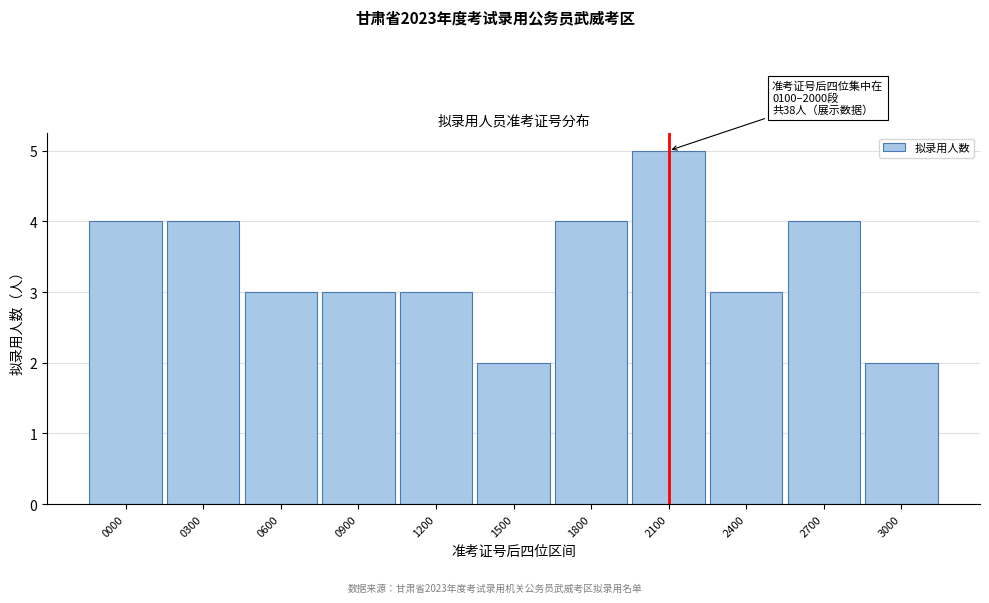

Reading left to right, list all the values displayed in this chart.

0000=4	0300=4	0600=3	0900=3	1200=3	1500=2	1800=4	2100=5	2400=3	2700=4	3000=2